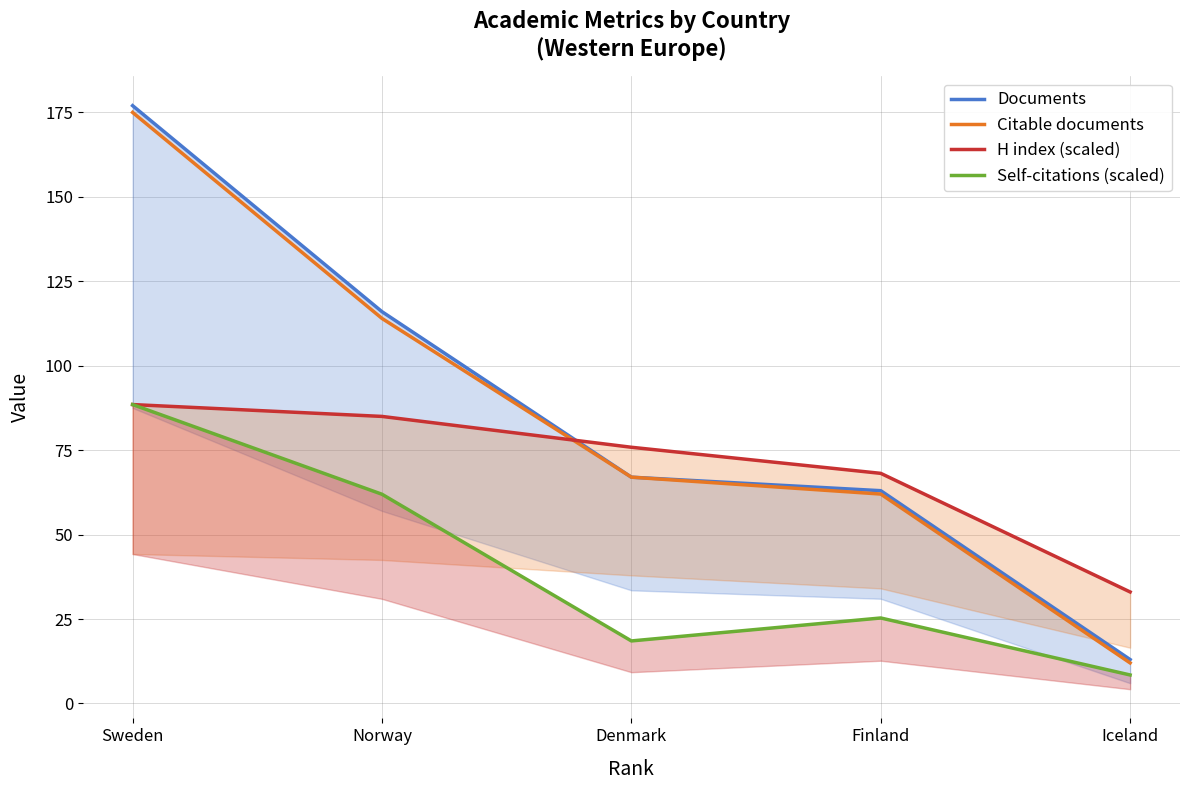

At how many categories does at least one series exceed 168?

1